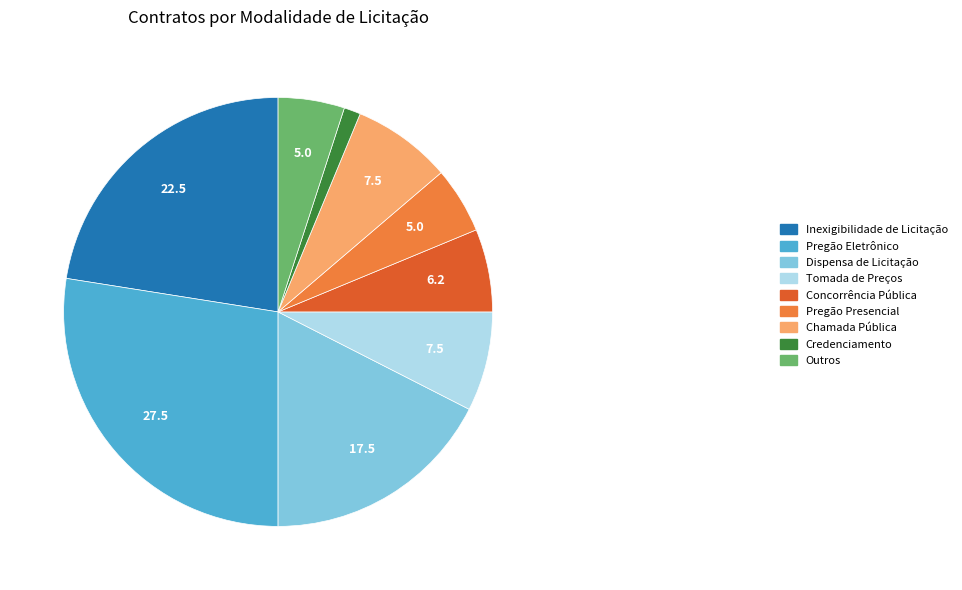

Which slice is the largest?

Pregão Eletrônico